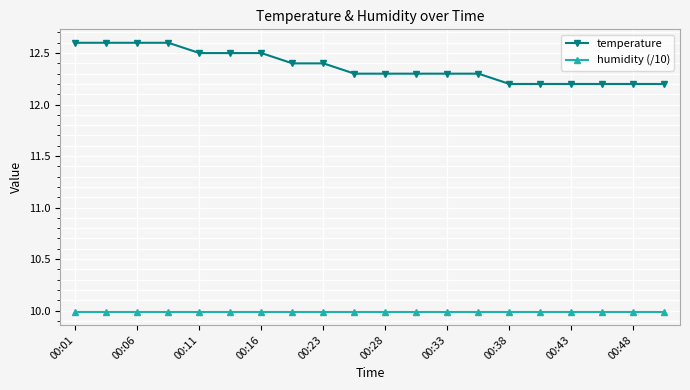

Reading left to right, what are all the values shown in this chart?

temperature: 12.6	12.6	12.6	12.6	12.5	12.5	12.5	12.4	12.4	12.3	12.3	12.3	12.3	12.3	12.2	12.2	12.2	12.2	12.2	12.2
humidity (/10): 10.0	10.0	10.0	10.0	10.0	10.0	10.0	10.0	10.0	10.0	10.0	10.0	10.0	10.0	10.0	10.0	10.0	10.0	10.0	10.0